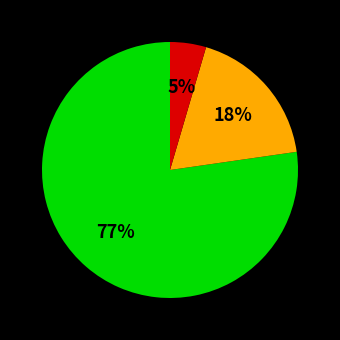

Does any single category account for the majority?

Yes